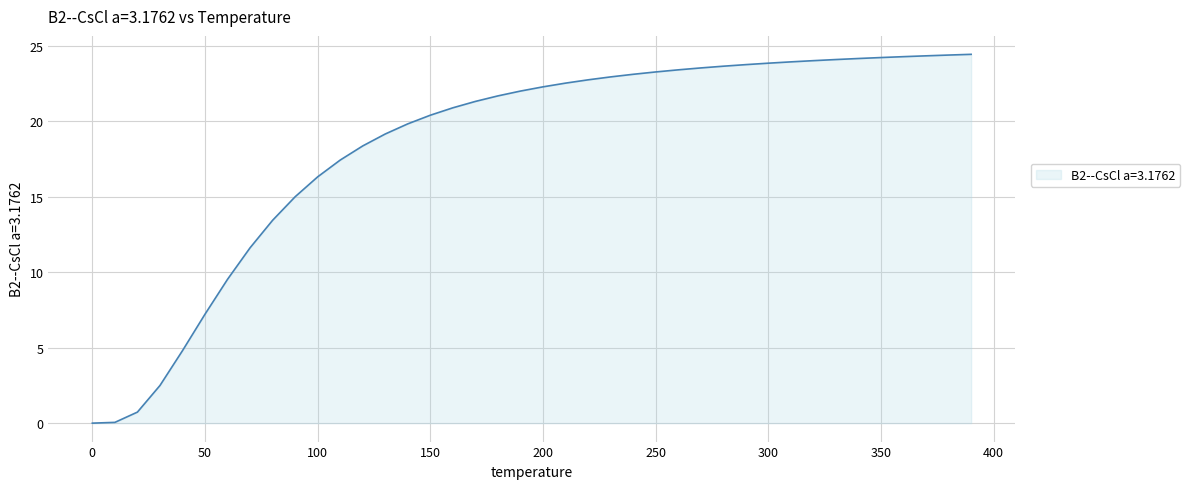

What is the maximum value shown in the chart?

24.4